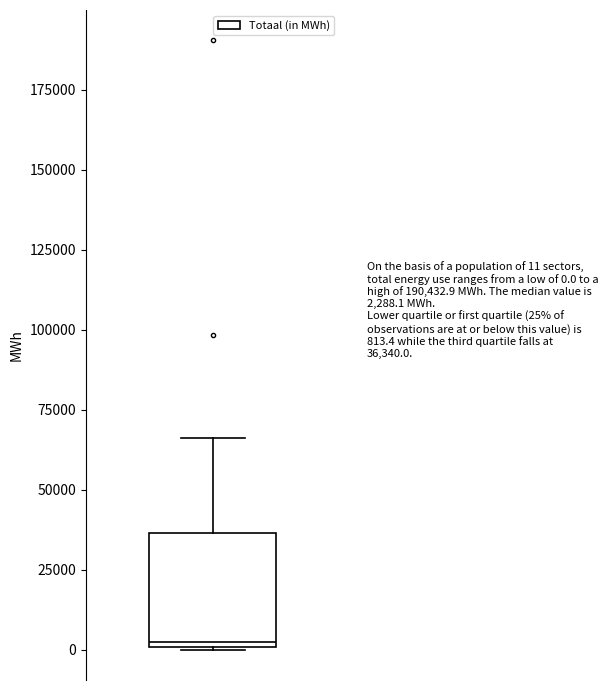

Where is the upper edge of the box on the y-axis? The values are not printed on the chart, so give them approximately, as read against the axis.

35000